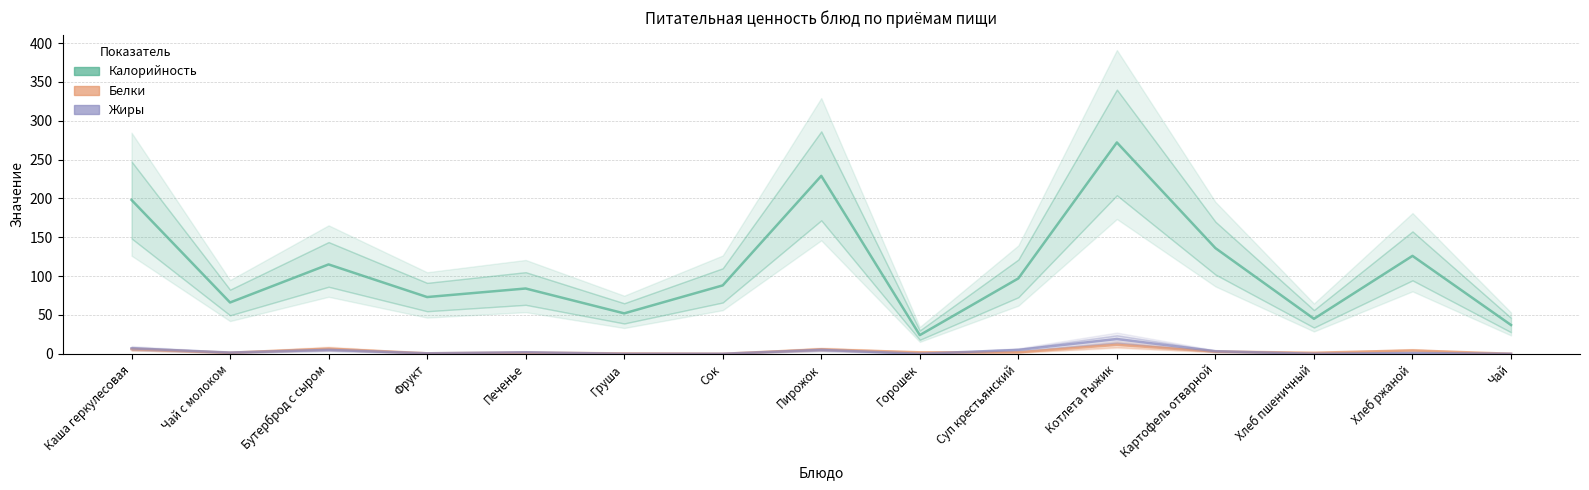

What is the difference between the second highest and second lowest values in the Калорийность series?

192.0